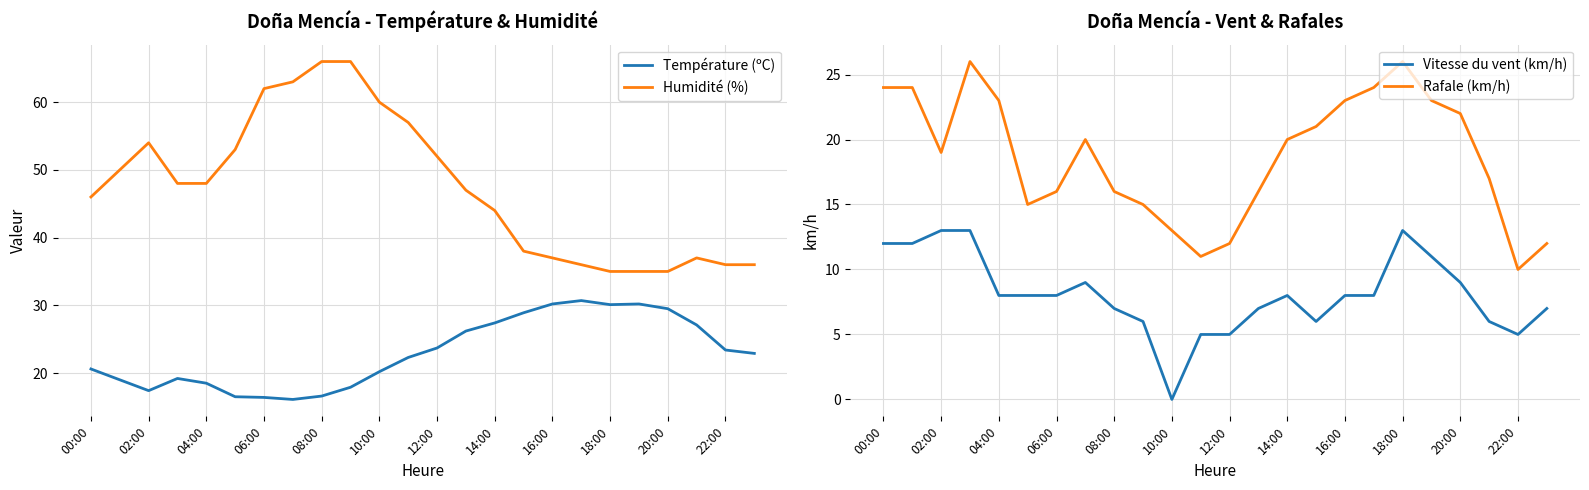

True or false: Humidité (%) has a value of 54.5 at 16:00.

False